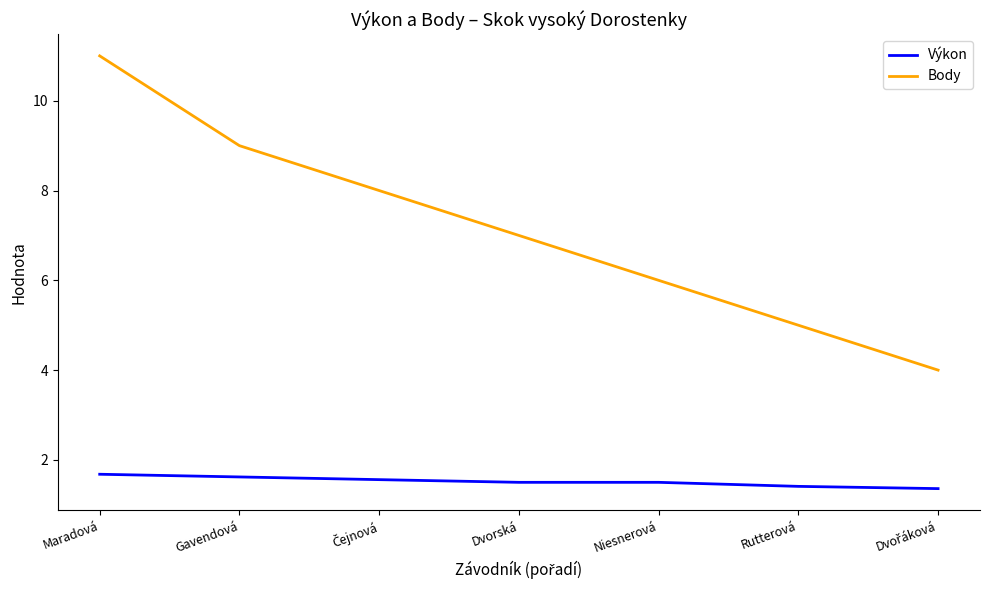

What is the minimum value shown in the chart?

1.4